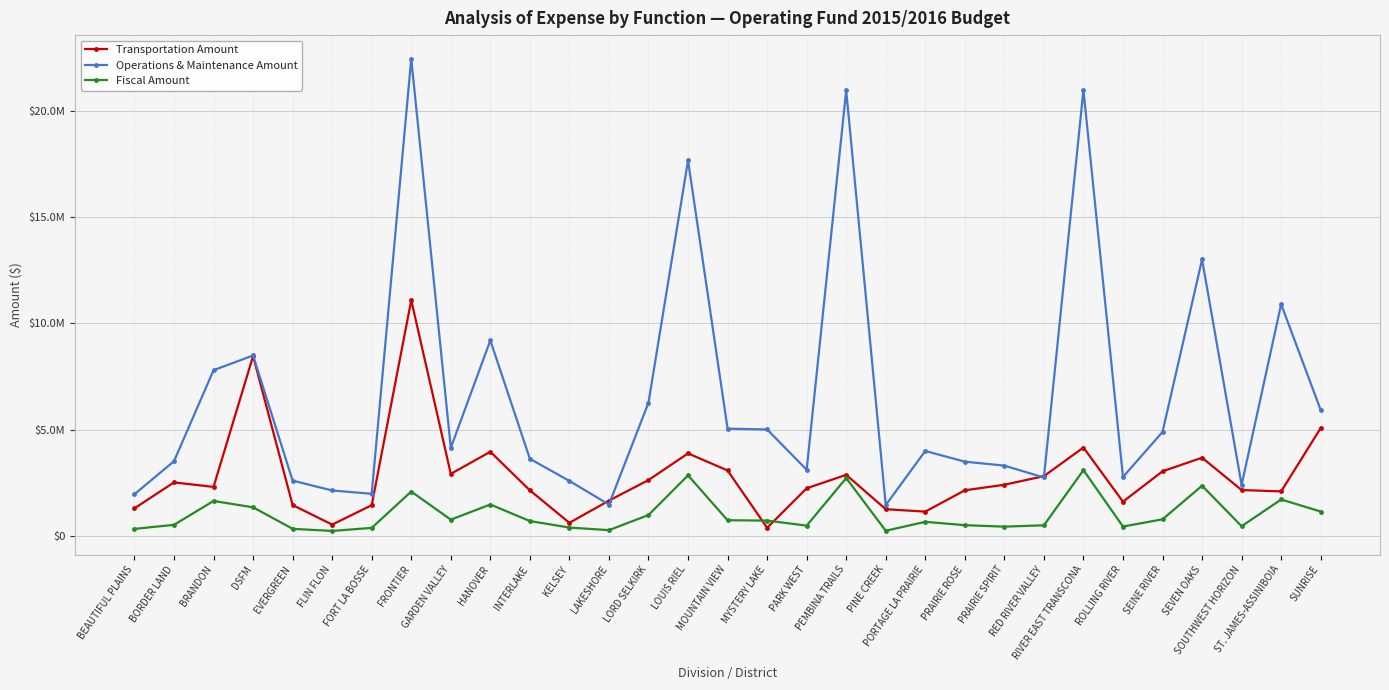

List the labels in order of Fiscal Amount value, smallest first.

FLIN FLON, PINE CREEK, LAKESHORE, BEAUTIFUL PLAINS, EVERGREEN, FORT LA BOSSE, KELSEY, PRAIRIE SPIRIT, ROLLING RIVER, SOUTHWEST HORIZON, PARK WEST, RED RIVER VALLEY, PRAIRIE ROSE, BORDER LAND, PORTAGE LA PRAIRIE, INTERLAKE, MYSTERY LAKE, MOUNTAIN VIEW, GARDEN VALLEY, SEINE RIVER, LORD SELKIRK, SUNRISE, DSFM, HANOVER, BRANDON, ST. JAMES-ASSINIBOIA, FRONTIER, SEVEN OAKS, PEMBINA TRAILS, LOUIS RIEL, RIVER EAST TRANSCONA